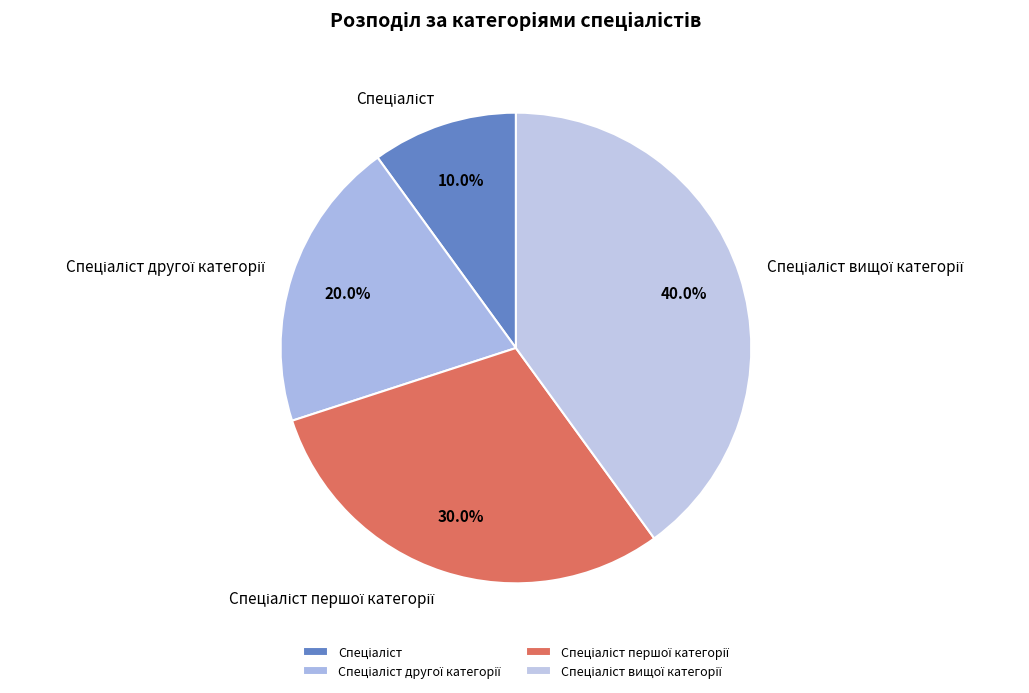

Does any single category account for the majority?

No